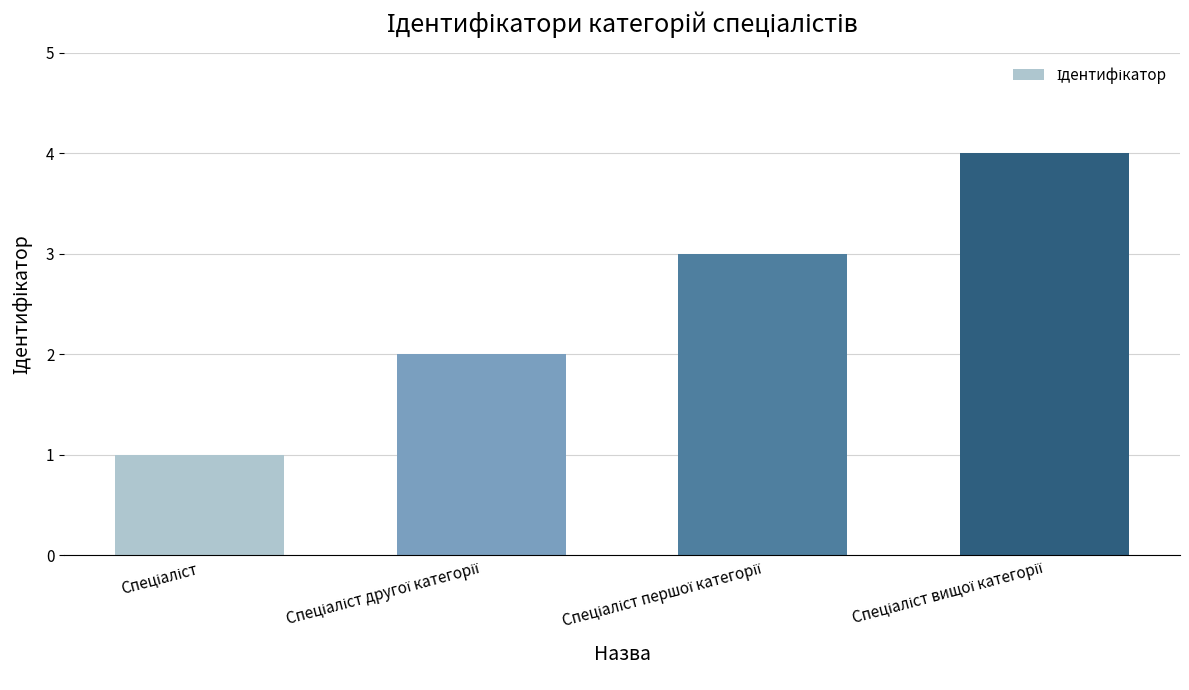

What is the greatest value displayed?

4